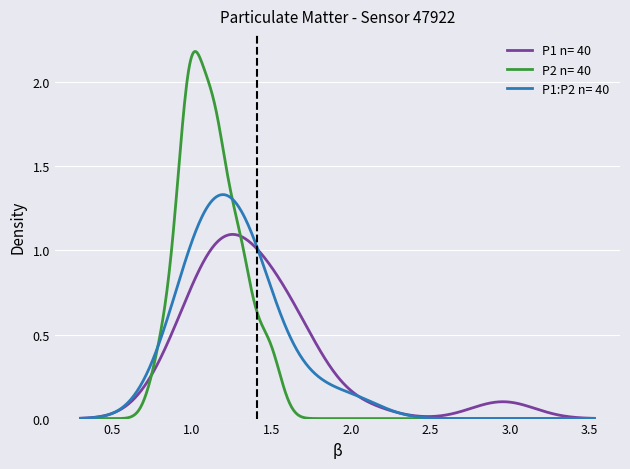

Rank the series by their average value, from lowest to highest.

P1 n= 40, P1:P2 n= 40, P2 n= 40